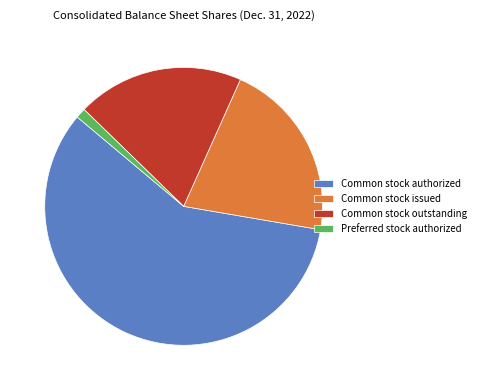

Approximately how many times larger is the value at Common stock authorized compared to Preferred stock authorized?

50.0